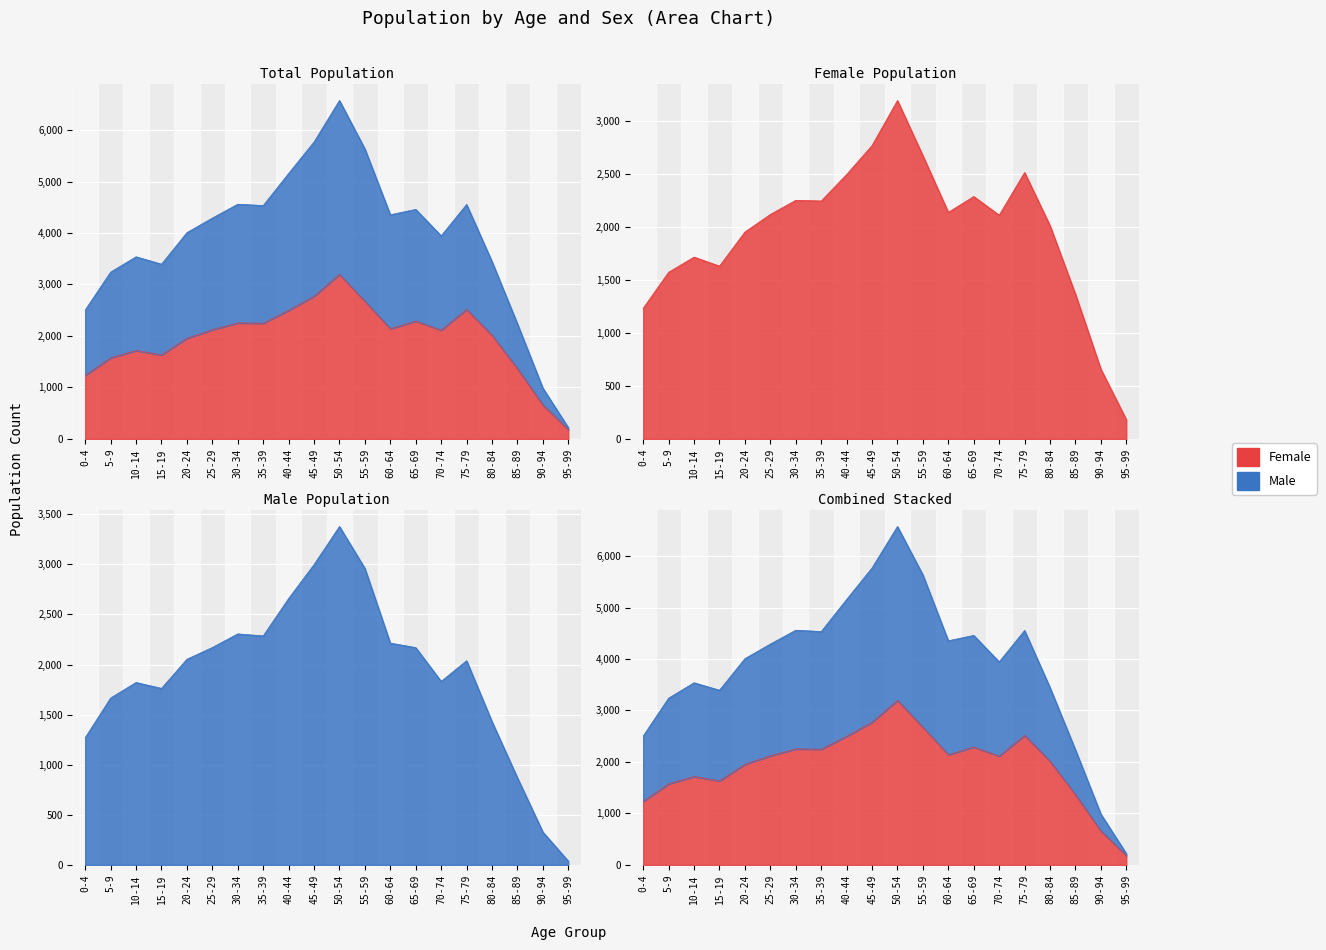

List the series in order of their overall mean, highest first.

Female, Male